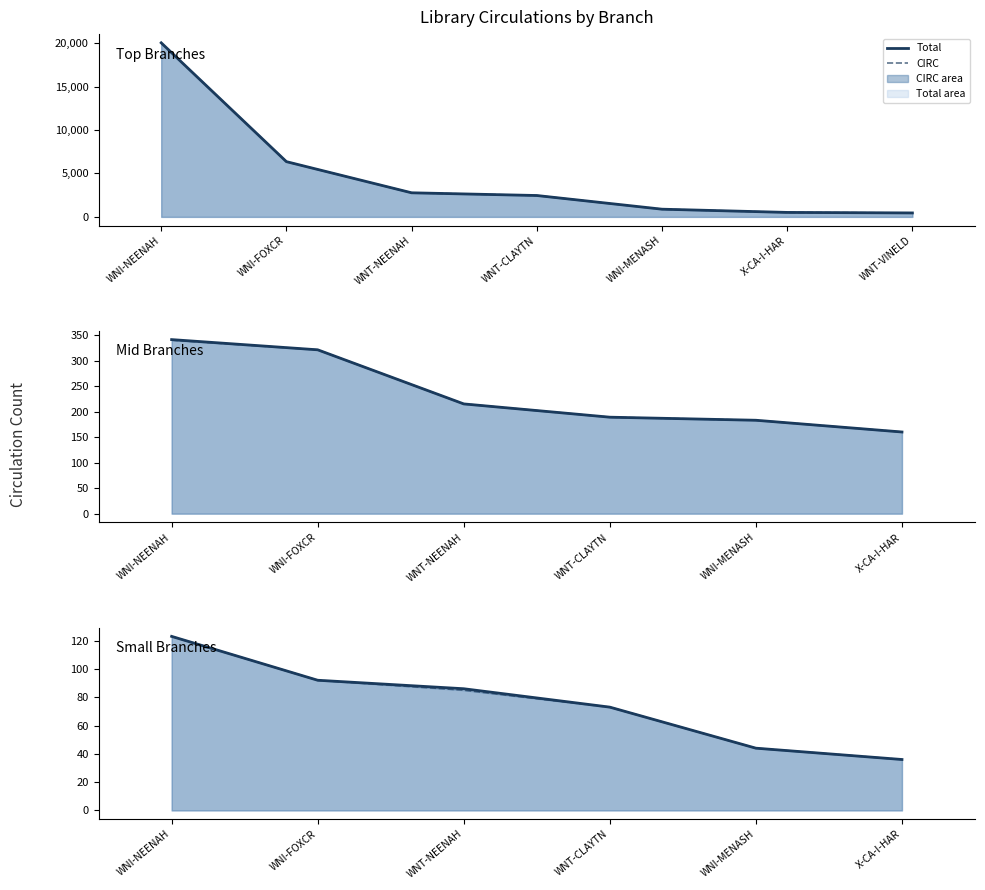

What is the average value of the Total series?

76